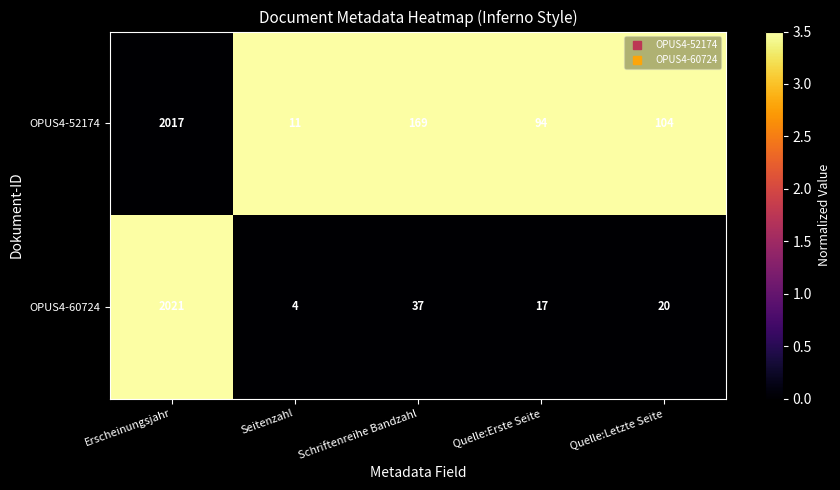

True or false: OPUS4-60724 has a value of 30 at Quelle:Letzte Seite.

False